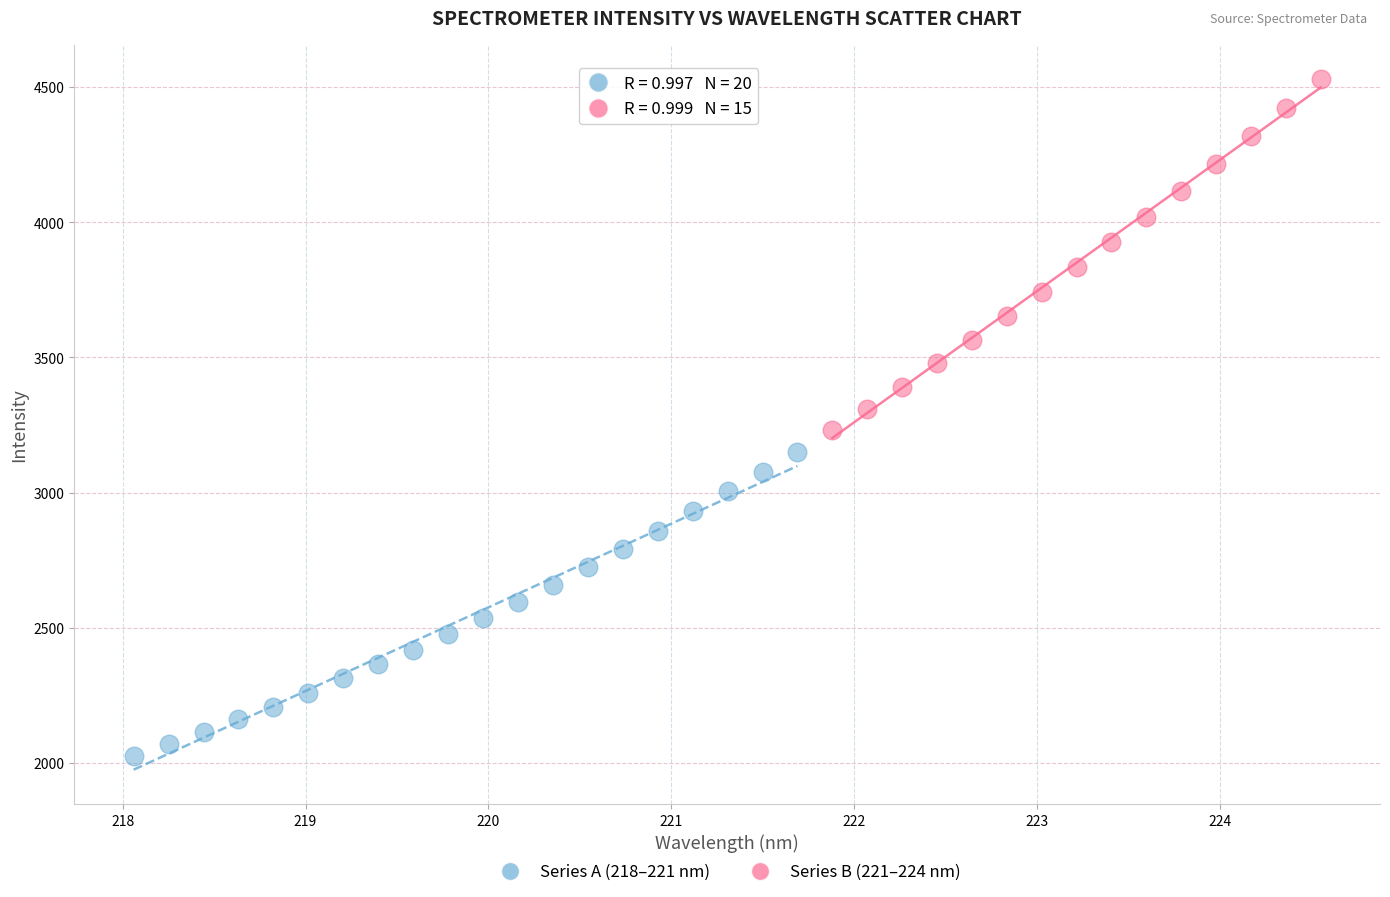

Which series contains the lowest Y value?

Series A (218–221 nm)